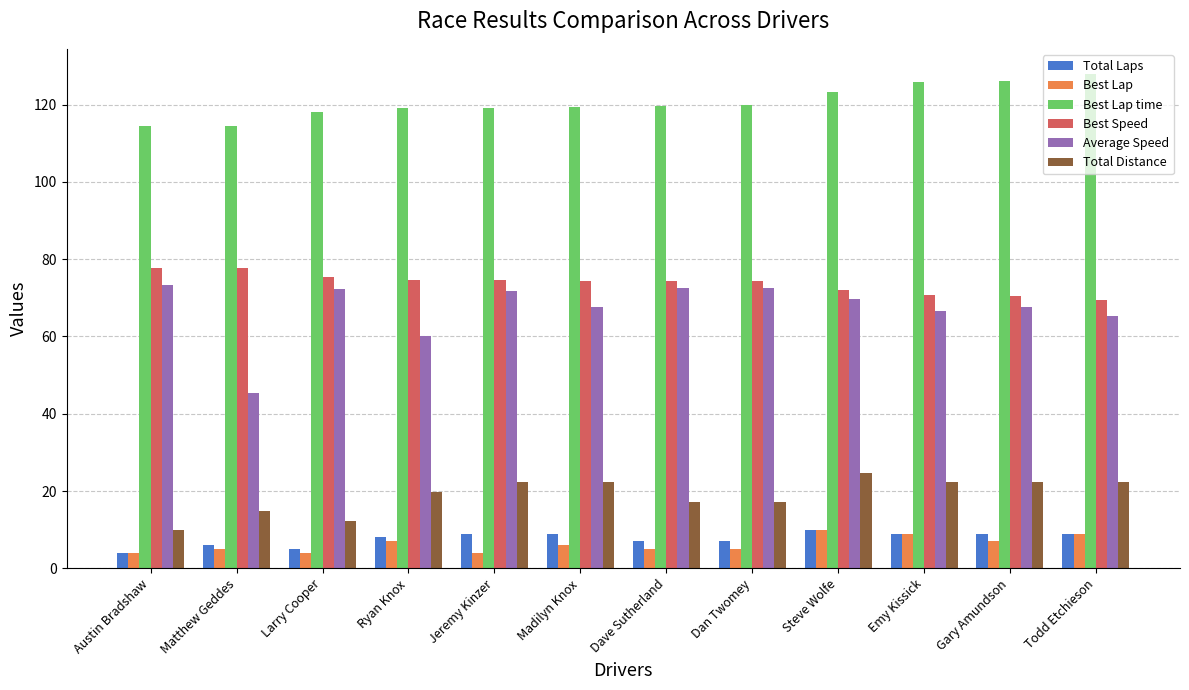

What position from the left is Todd Etchieson?

12